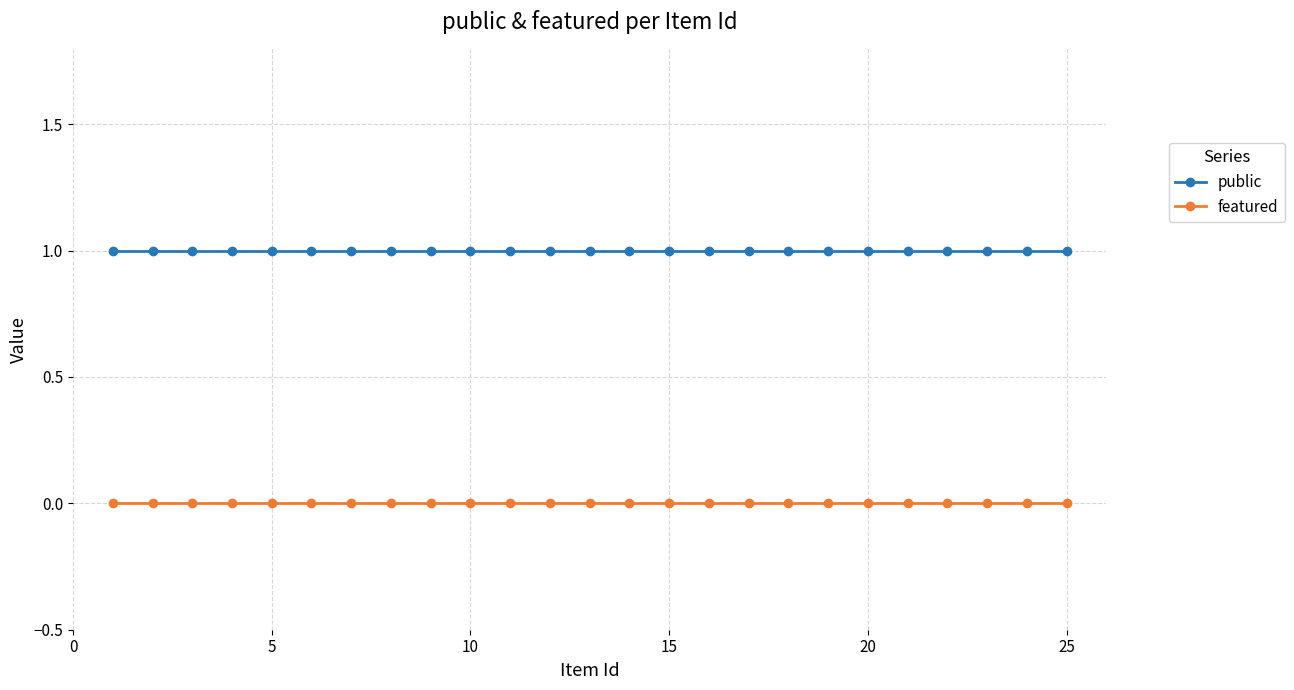

What is the value of the public point at the 3rd from the left?

1